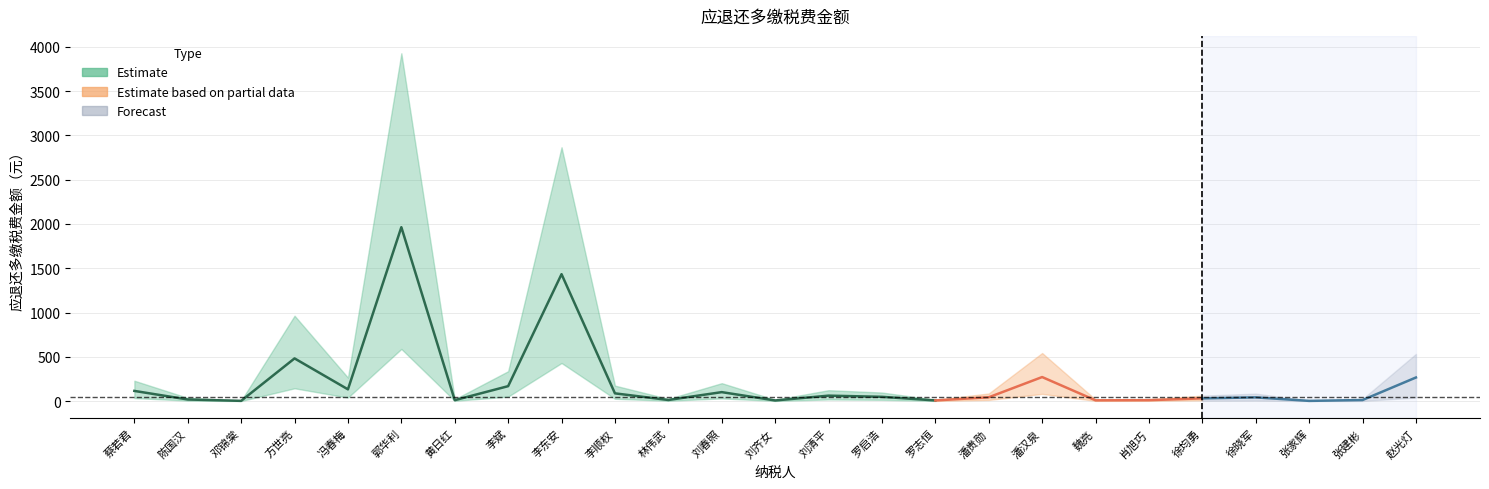

Which has a higher value, 李顺权 or 赵光灯?

赵光灯